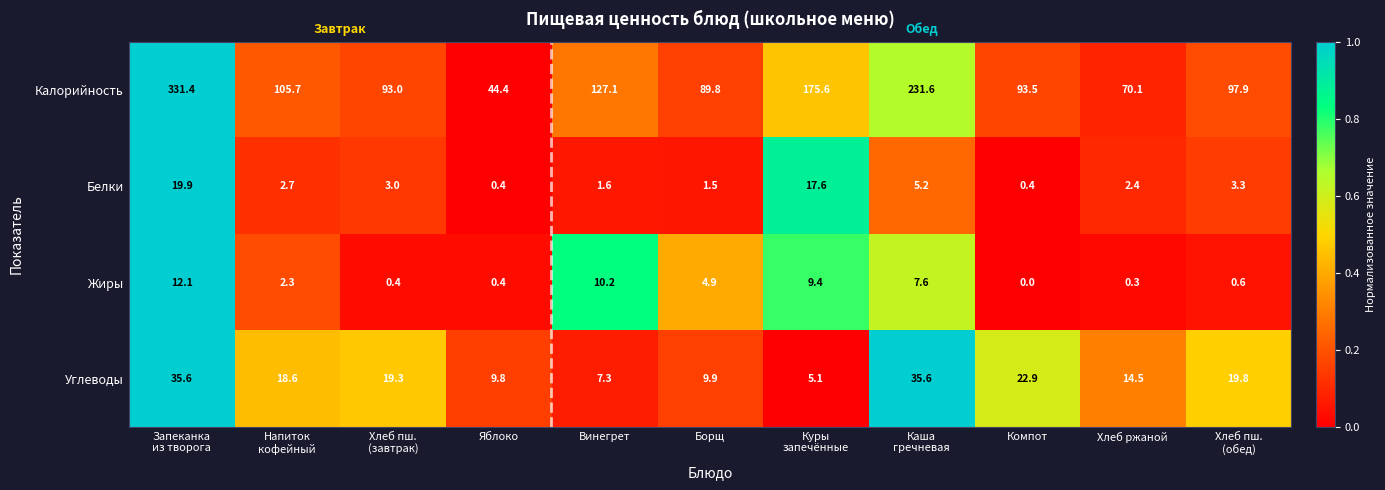

What is the difference between the maximum and minimum values in the Белки series?

19.5